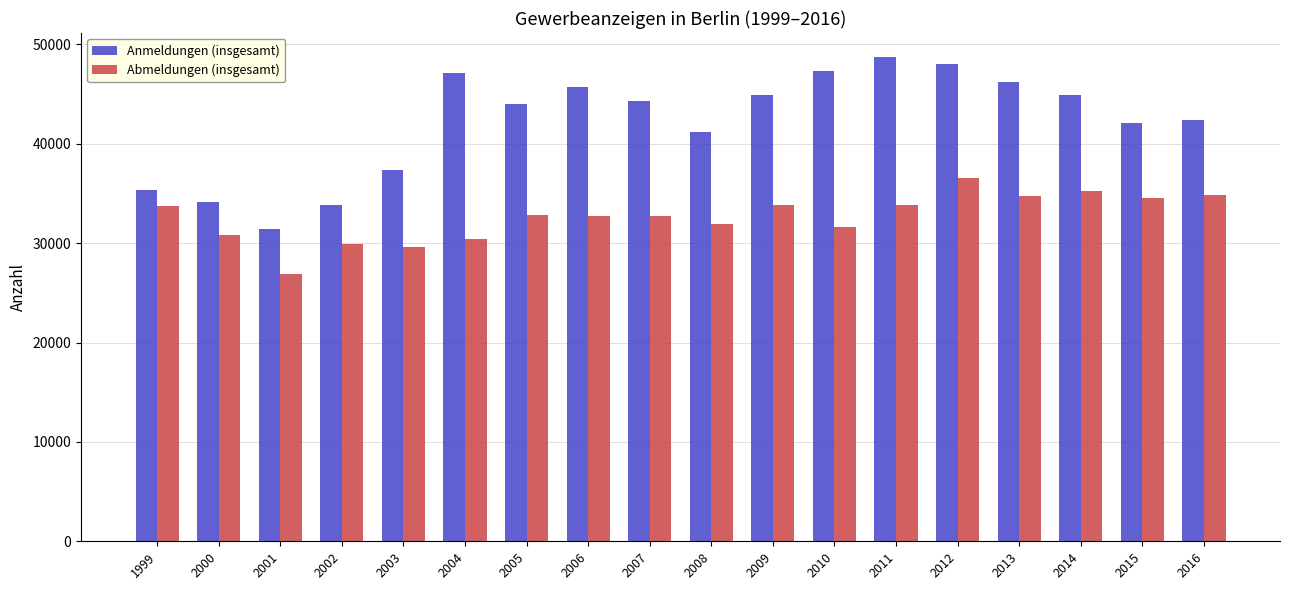

The Anmeldungen (insgesamt) series shows 44015 at 2005. True or false?

True